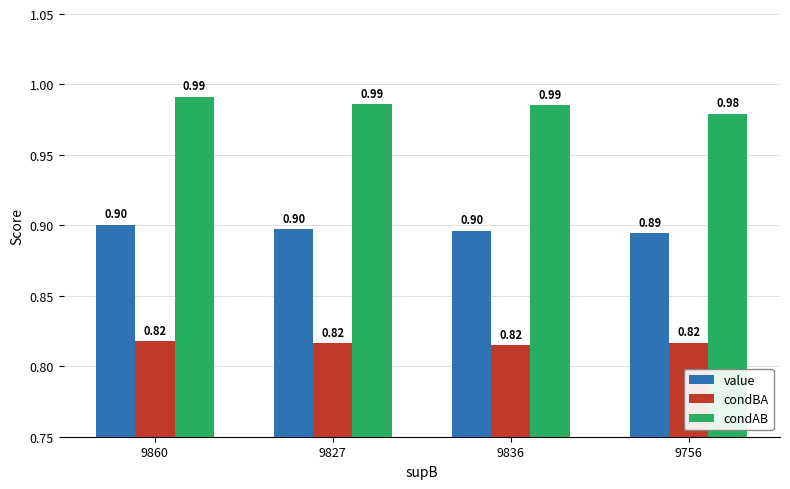

What is the label of the 4th bar from the right?

9860